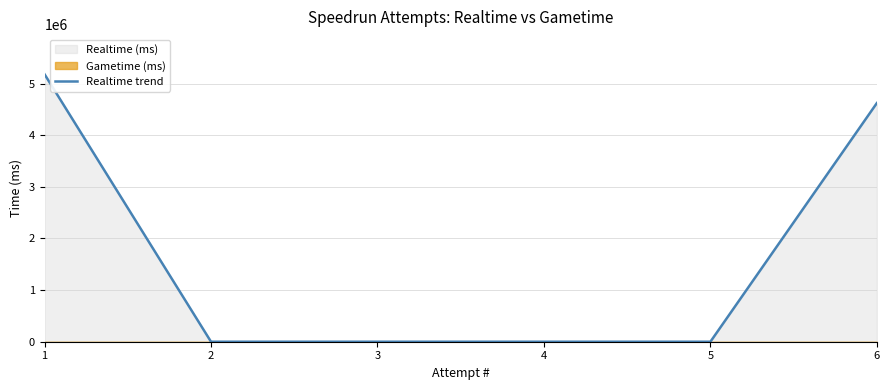

Does the chart have visible grid lines?

Yes